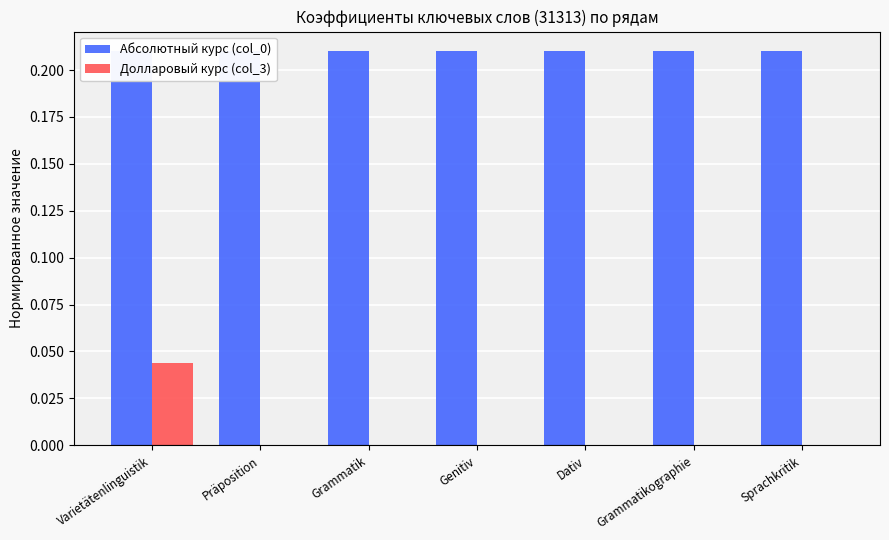

What position from the left is Genitiv?

4